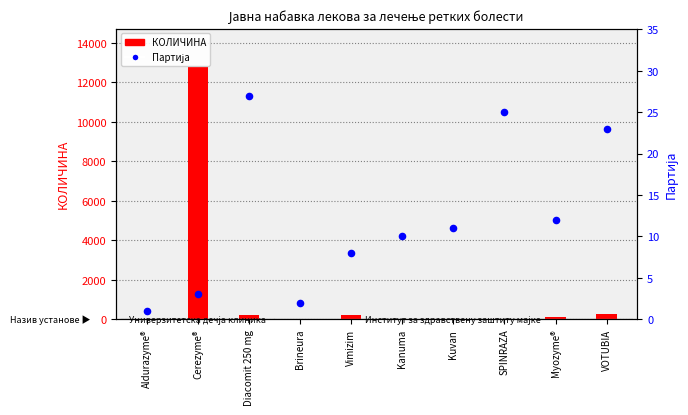

Which series reaches the maximum Y coordinate?

КОЛИЧИНА